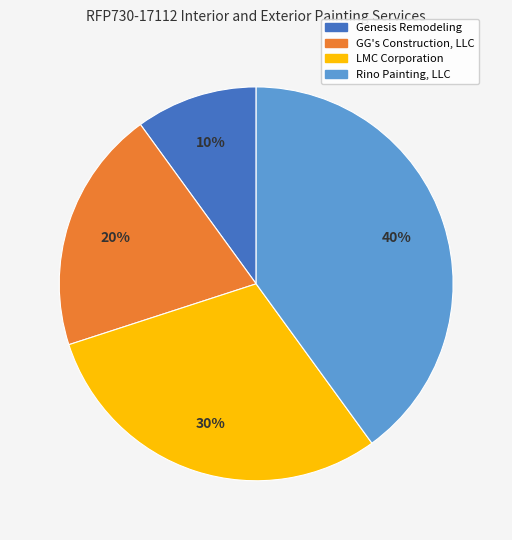

What percentage is the LMC Corporation slice, to the nearest percent?

30%